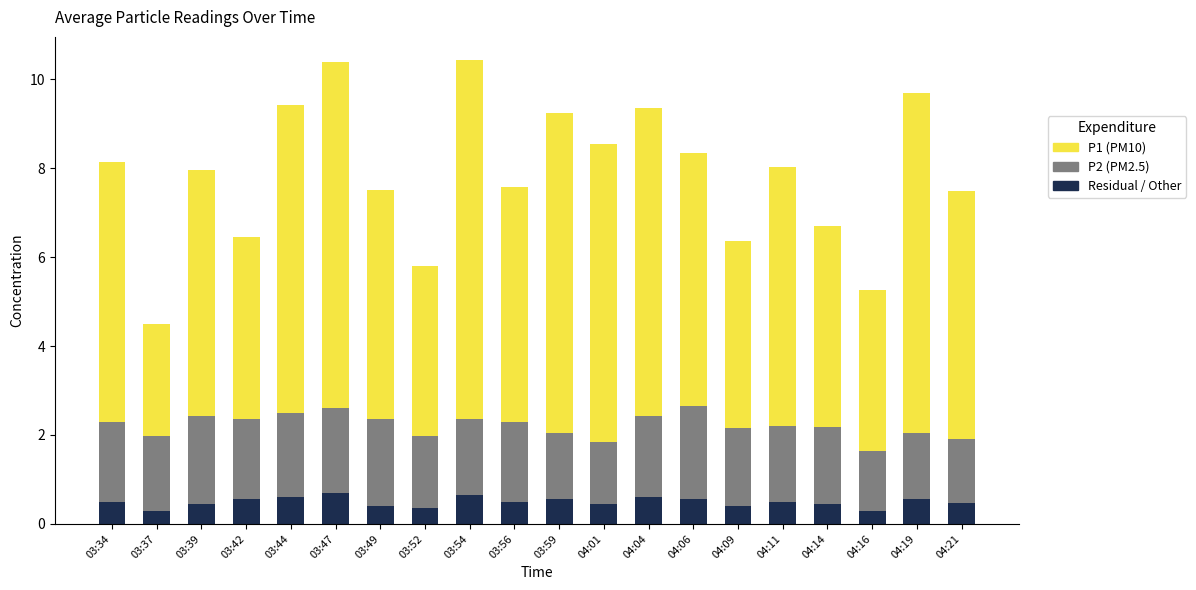

What is the total value across all series at 03:44?

9.4